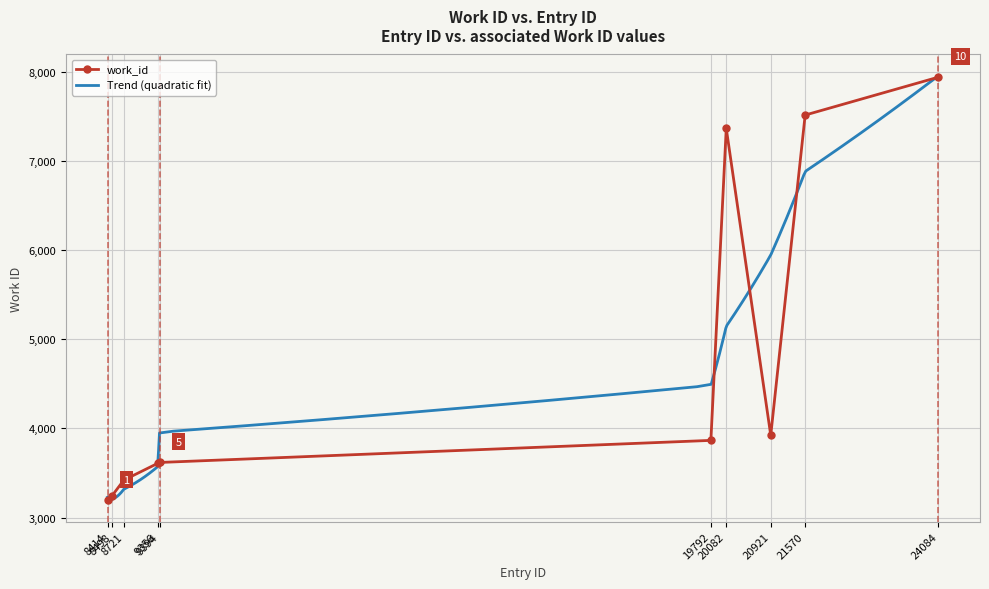

Reading left to right, transcribe all the data shown in this chart.

3191	3244	3420	3607	3618	3866	7370	3923	7519	7945